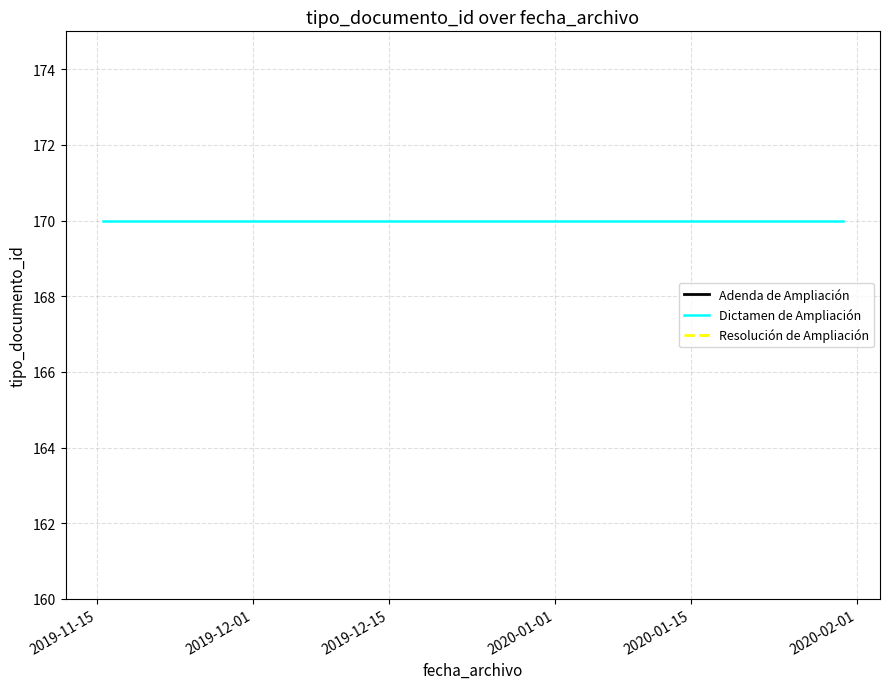

What is the maximum value shown in the chart?

170